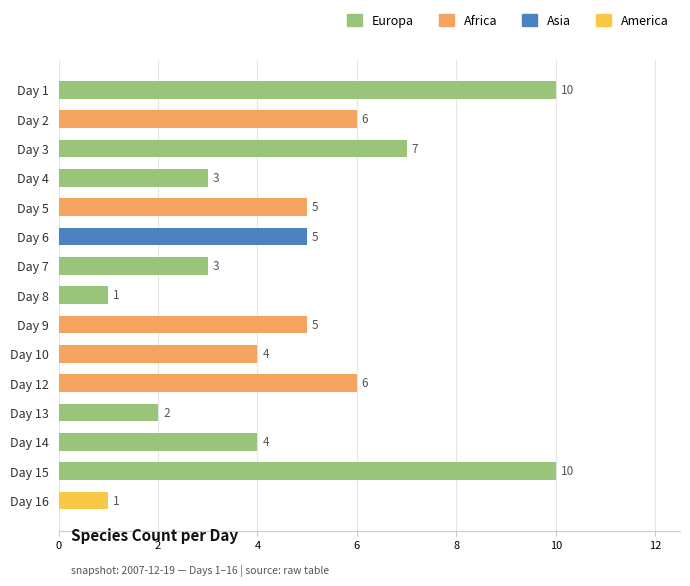

What is the difference between the second highest and second lowest values?

9